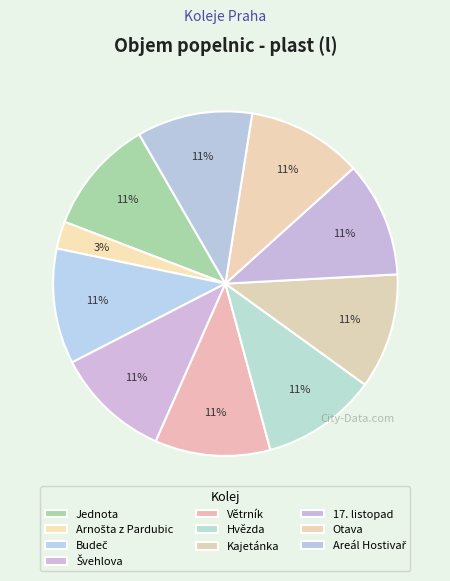

What is the smallest slice in the pie chart?

Arnošta z Pardubic